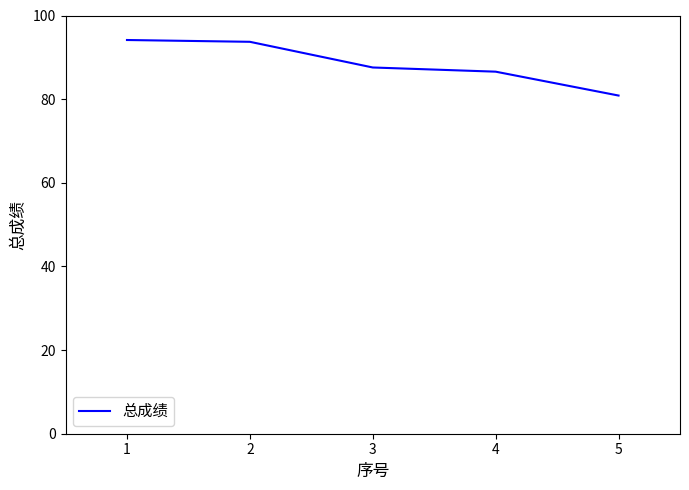

At which category does the chart reach its minimum across all series?

5